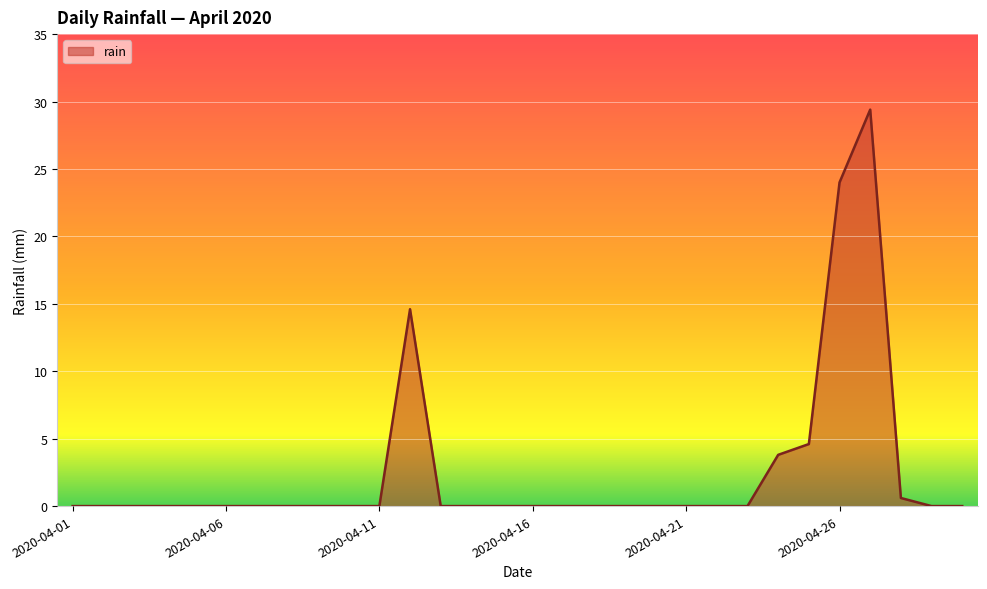

What is the difference between the second highest and second lowest values?

24.0